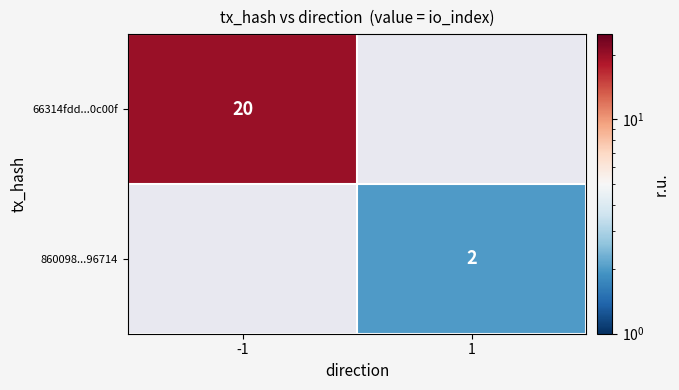

What is the maximum value shown in the chart?

20.0